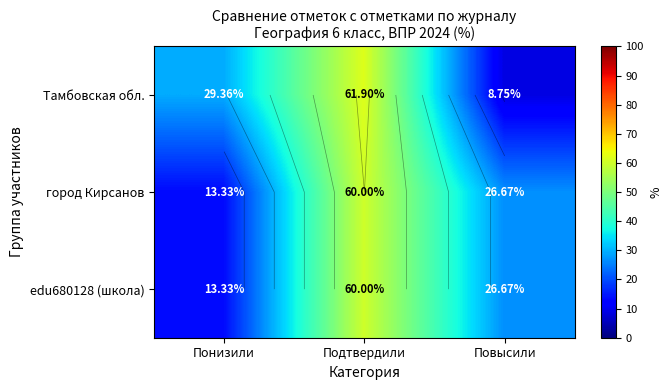

The Тамбовская обл. series shows 9.6 at Понизили. True or false?

False